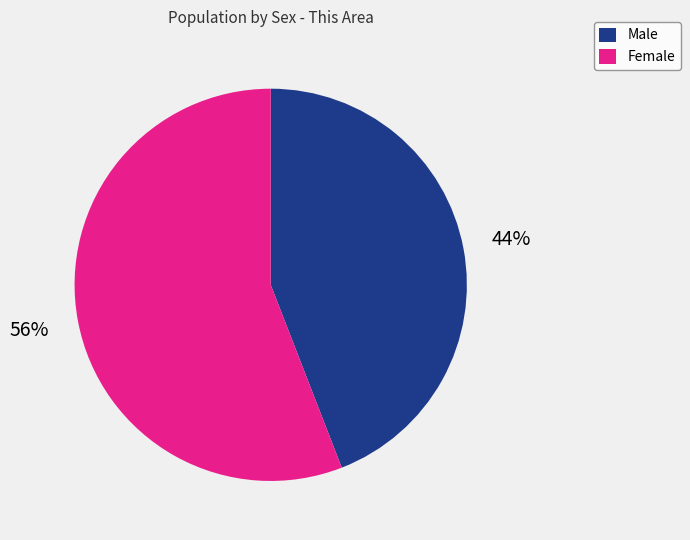

How many segments does this pie chart have?

2